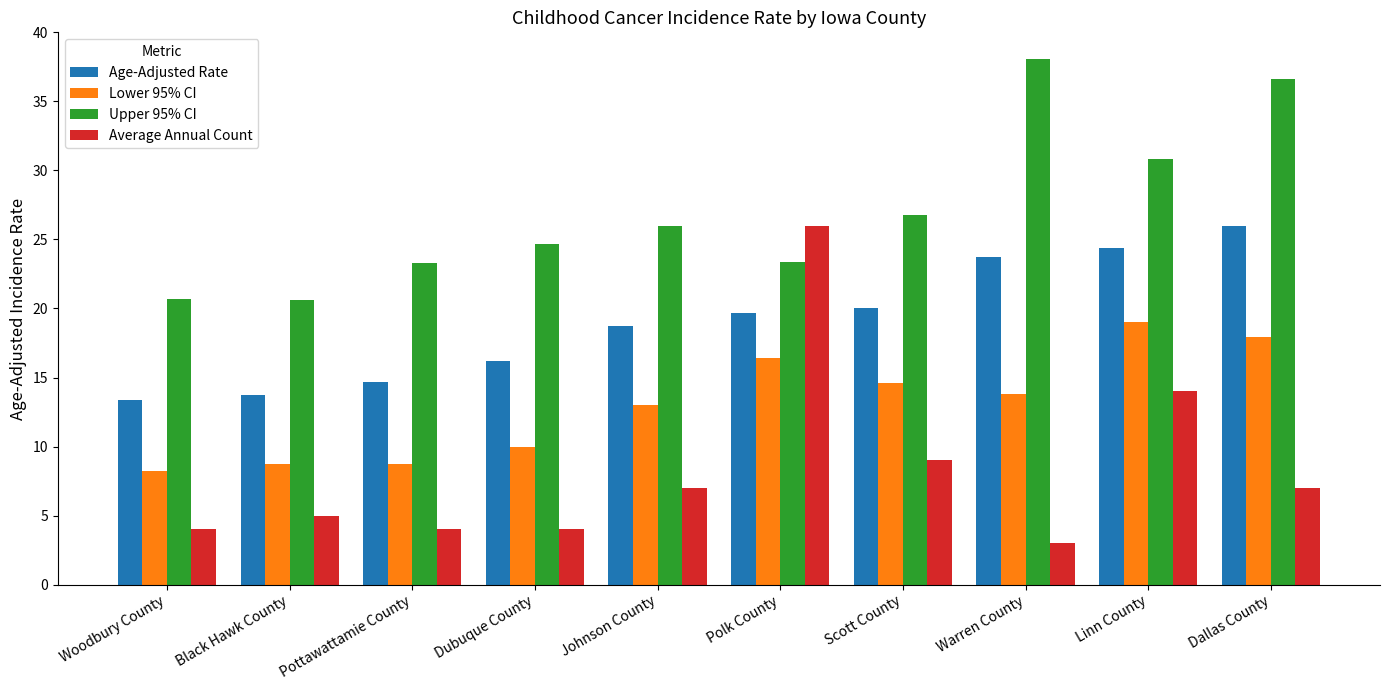

What is the minimum value shown in the chart?

3.0